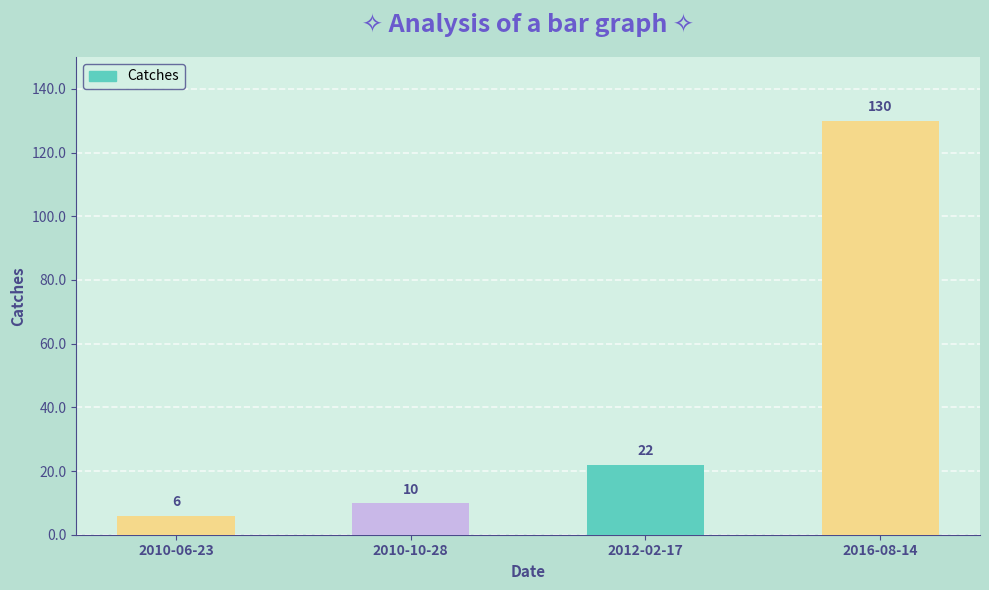

Which category has the highest value across all series?

2016-08-14